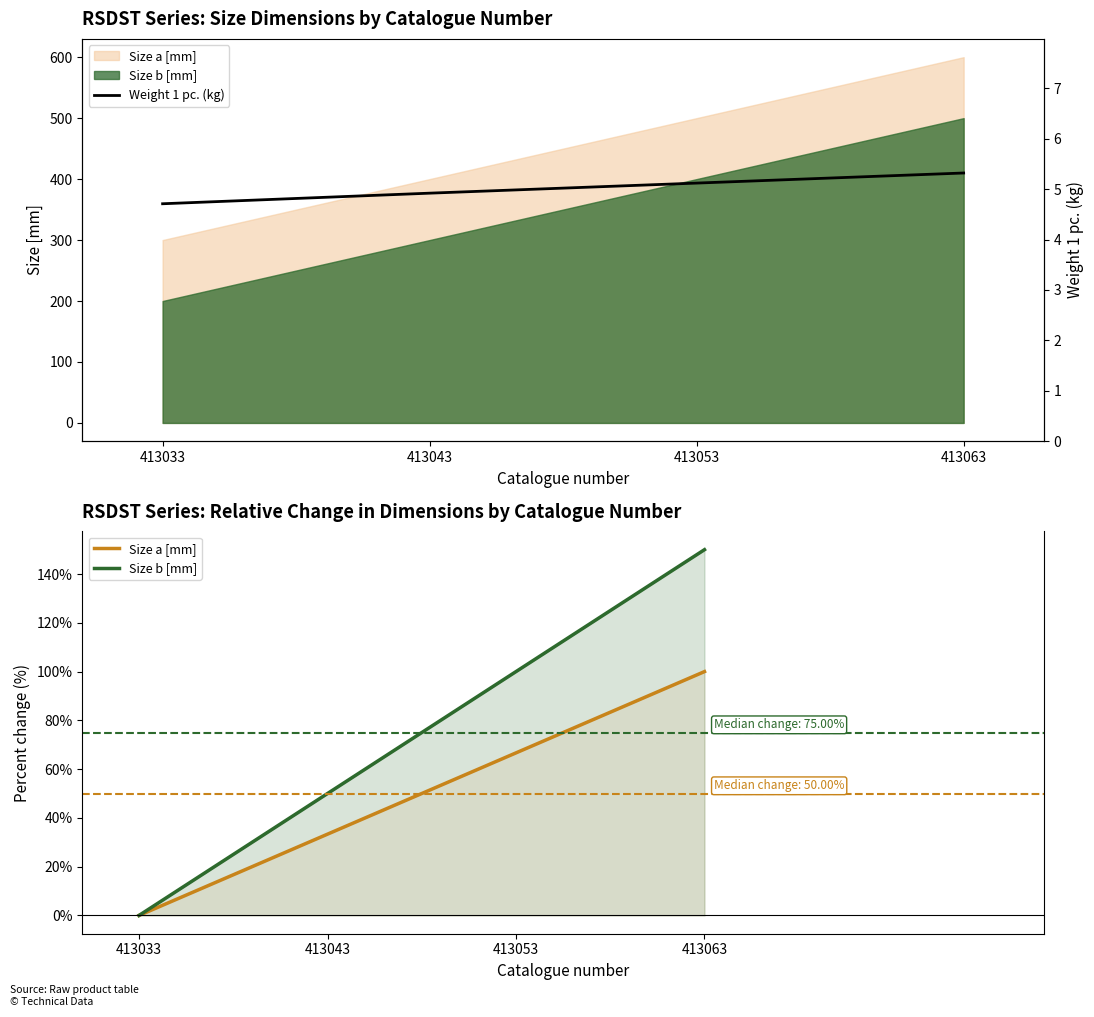

Which category has the highest value across all series?

413063